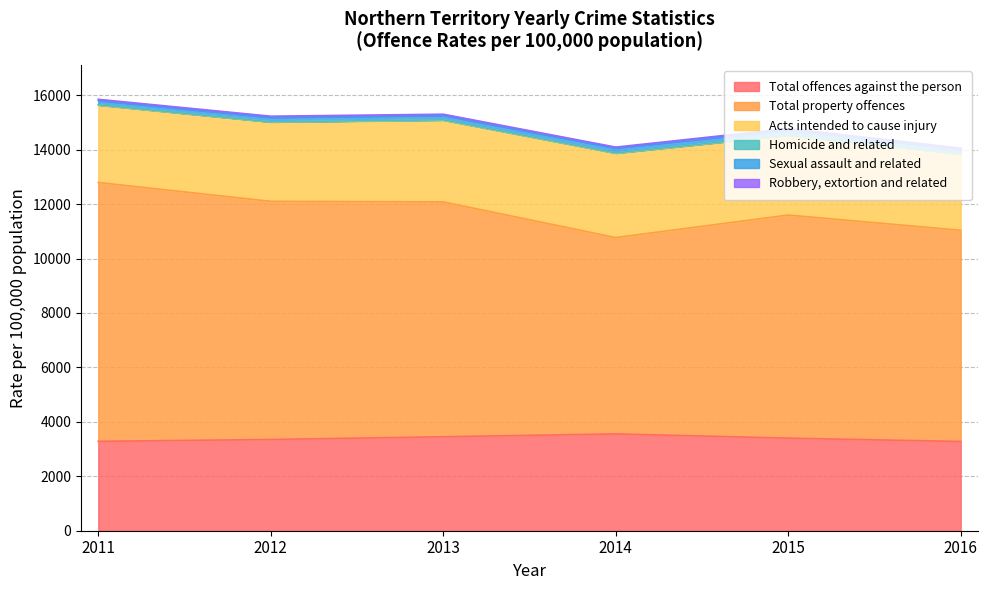

Where is Acts intended to cause injury nearest to the value 2952?

2015